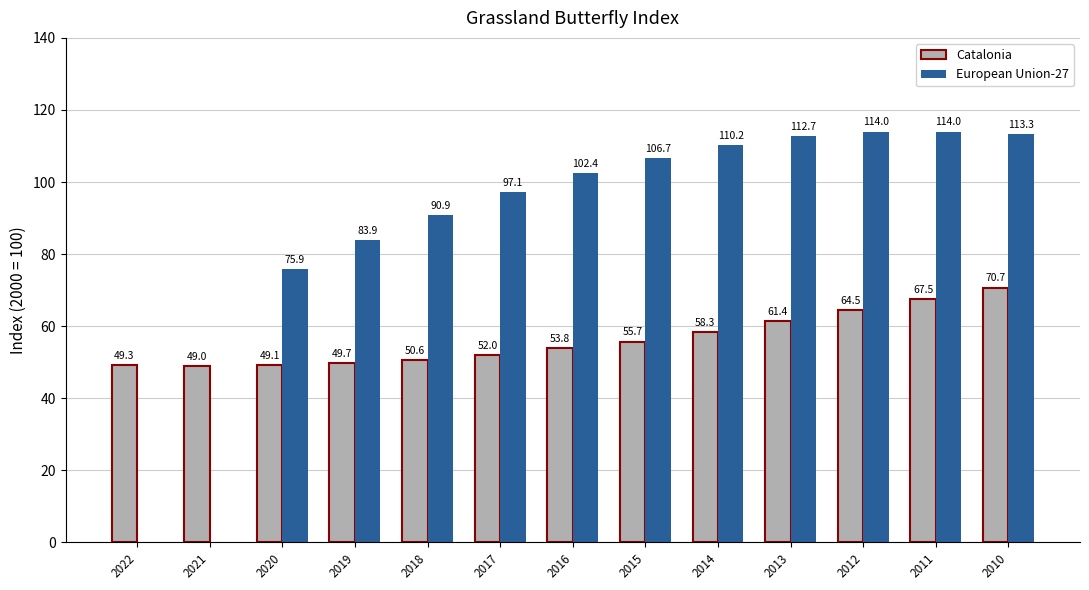

Which label corresponds to the largest value in the chart?

2012